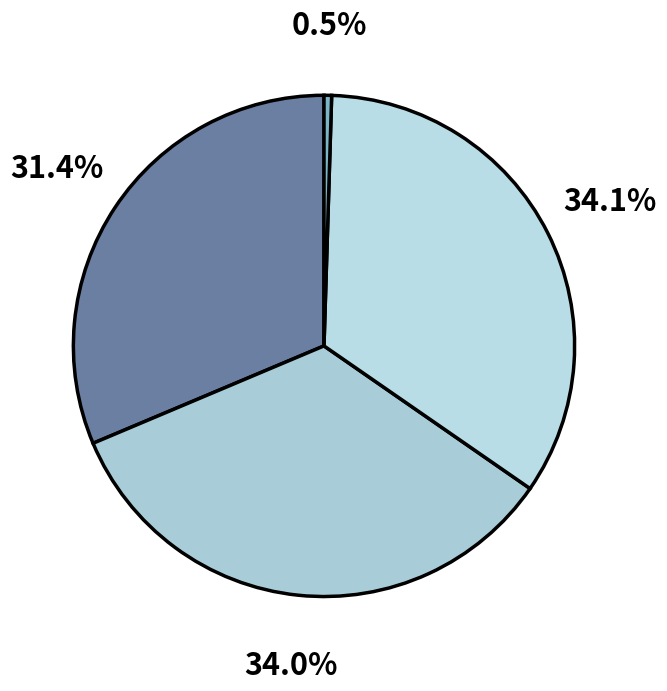

Rank the categories by value from lowest to highest.

GMH FISHERMANS BEND, FORMER MELFORD MOTORS, FORMER CLIFTON MOTOR GARAGE, BRUNSWICK WEST TRAMWAY SUBSTATION